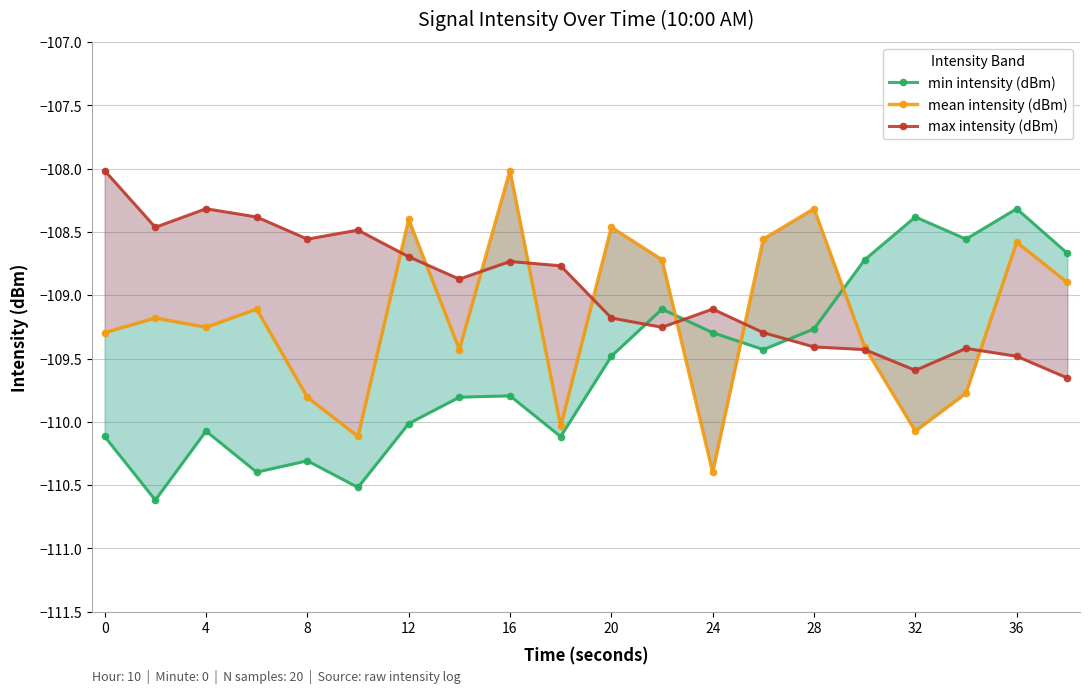

Which series changed the most between 20 and 12?

min intensity (dBm)